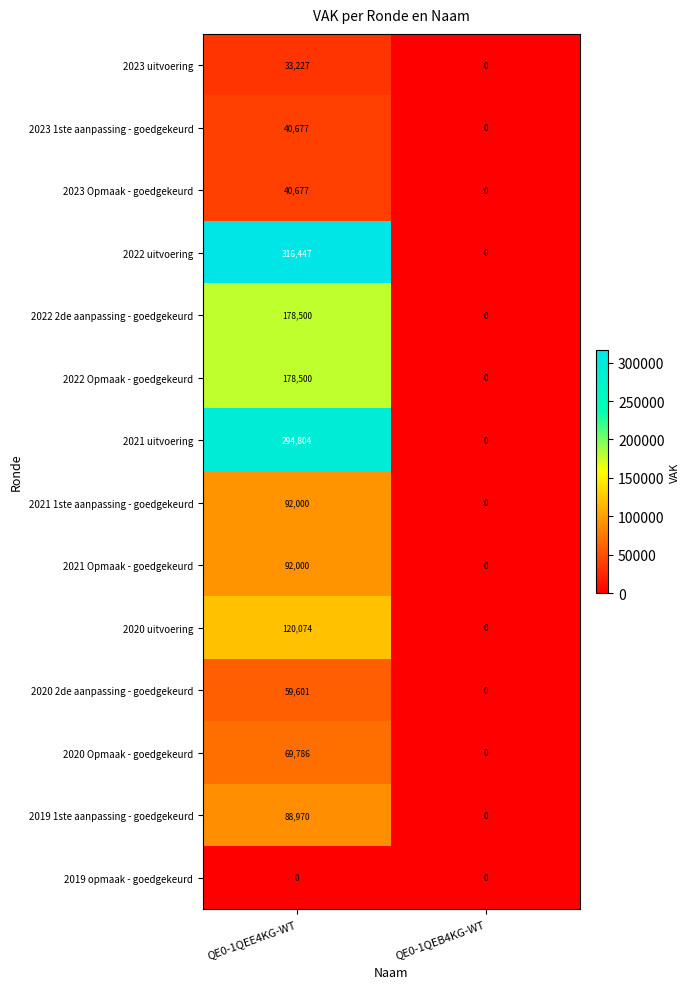

How many data points does each series have?

2